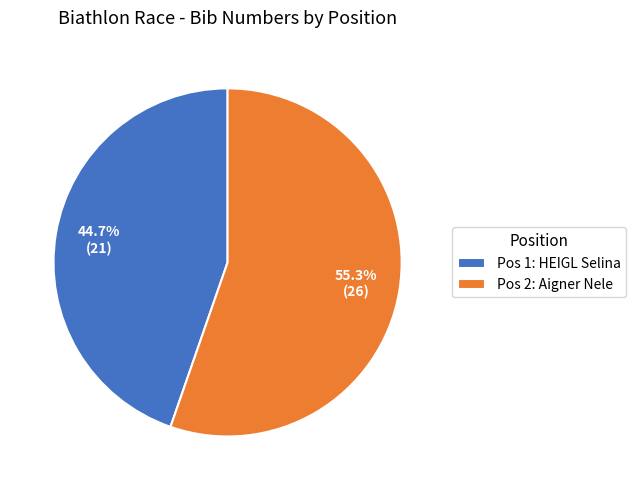

To the nearest percent, what is the difference between the largest and smallest slice percentages?

11%